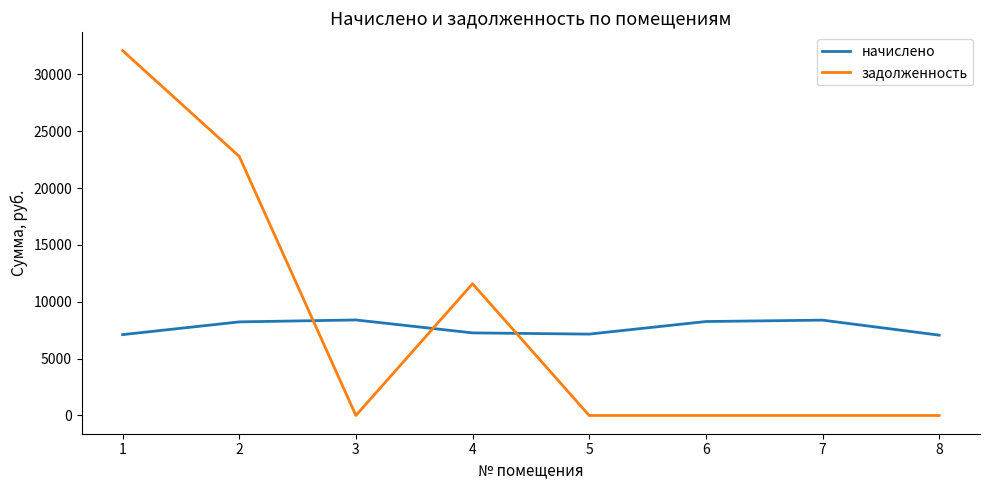

True or false: задолженность has a value of 5840.1 at 4.

False